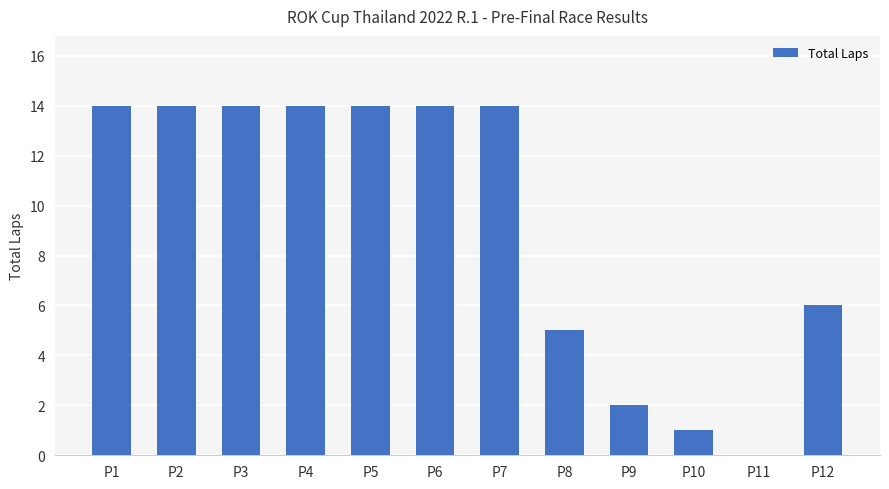

The chart shows a value of 14 at P6. True or false?

True